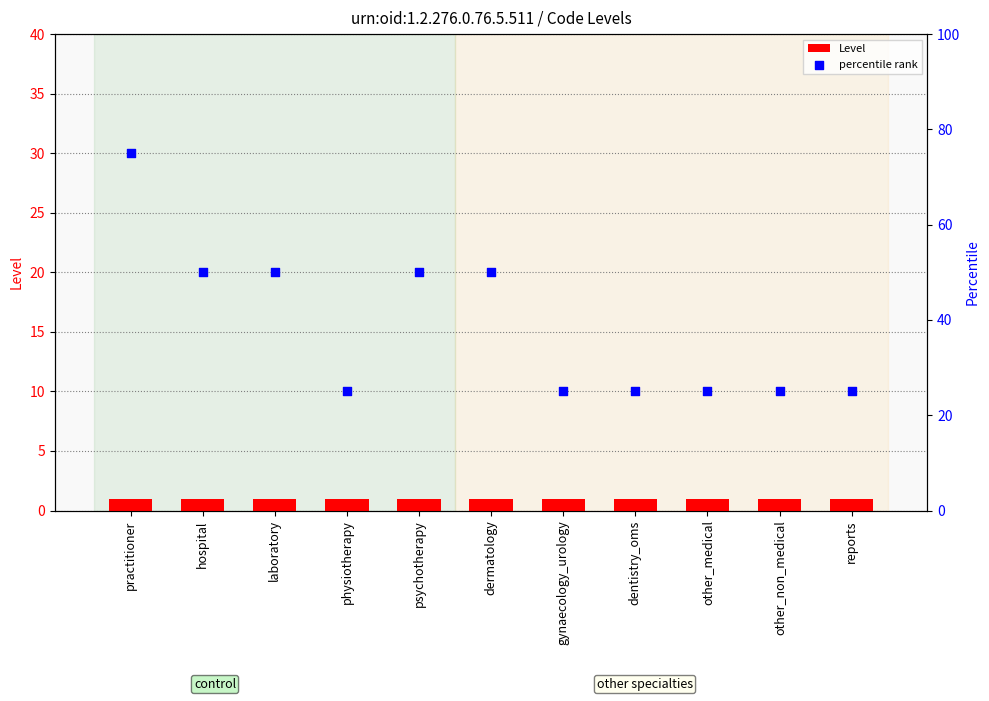

Is the value of Level at dermatology greater than the value of percentile rank at hospital?

No